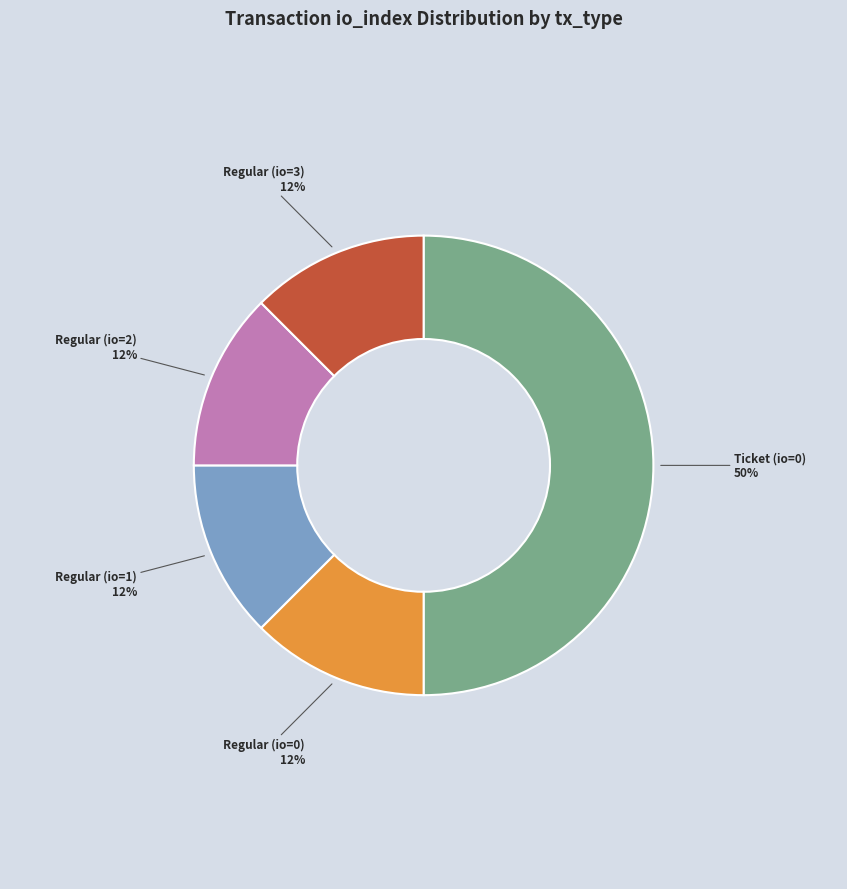

To the nearest percent, what is the average slice percentage?

20%